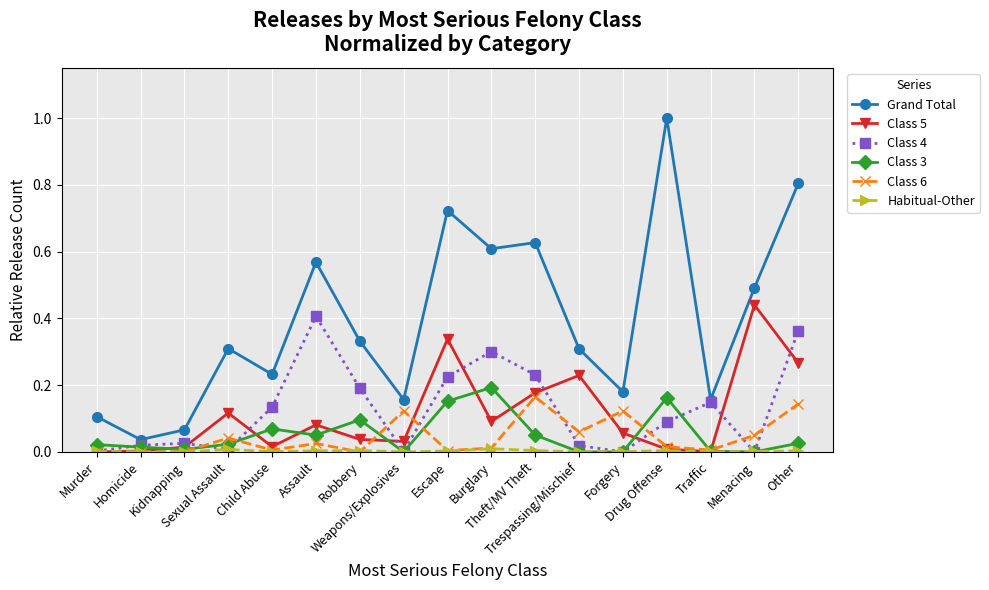

True or false: Class 5 has more than 1 interior local peaks.

True